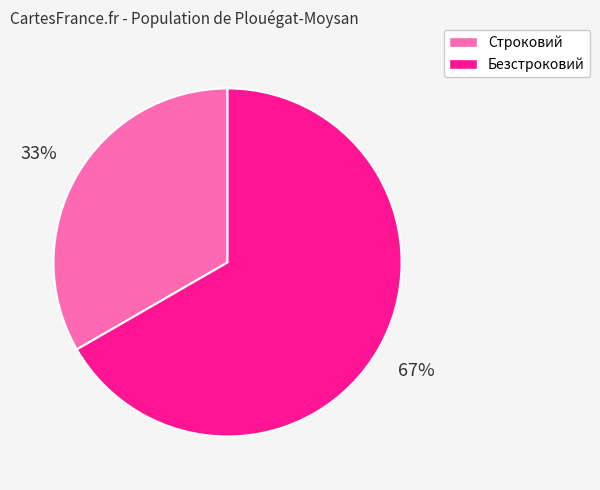

How many slices are in this pie chart?

2